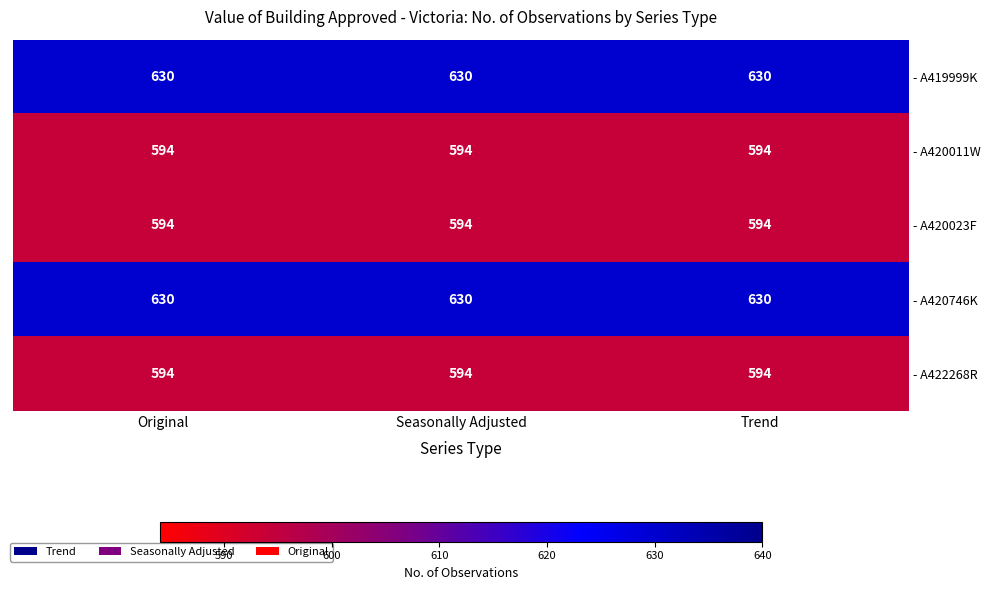

What is the total value across all series at Seasonally Adjusted?

3042